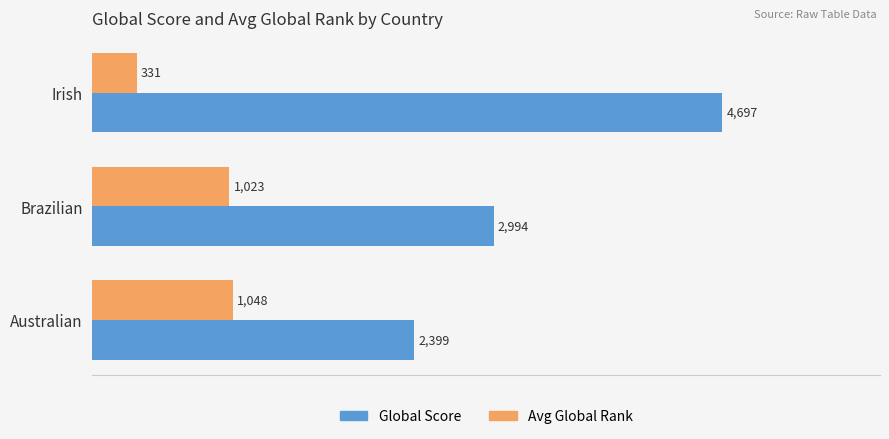

Rank the series at Irish from lowest to highest value.

Avg Global Rank, Global Score